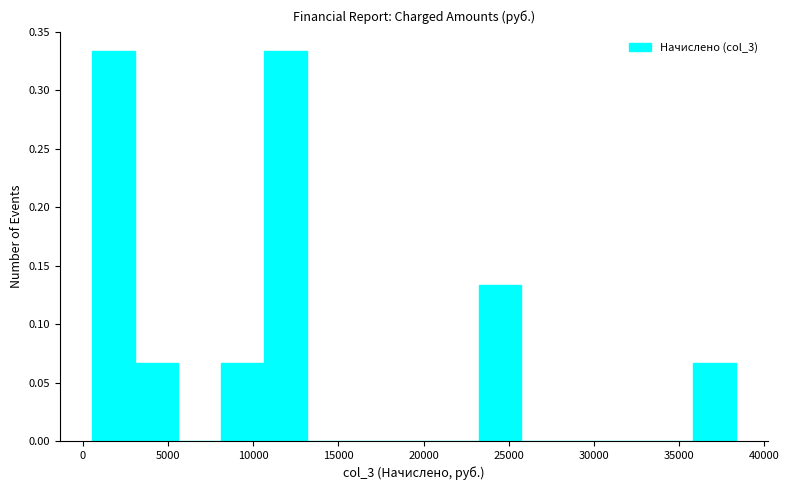

What is the height of the bar covering 10500 to 13000 on the x-axis? Neither the bar edges nor the heights are printed on the chart, so give them approximately, as read against the axes.

0.335